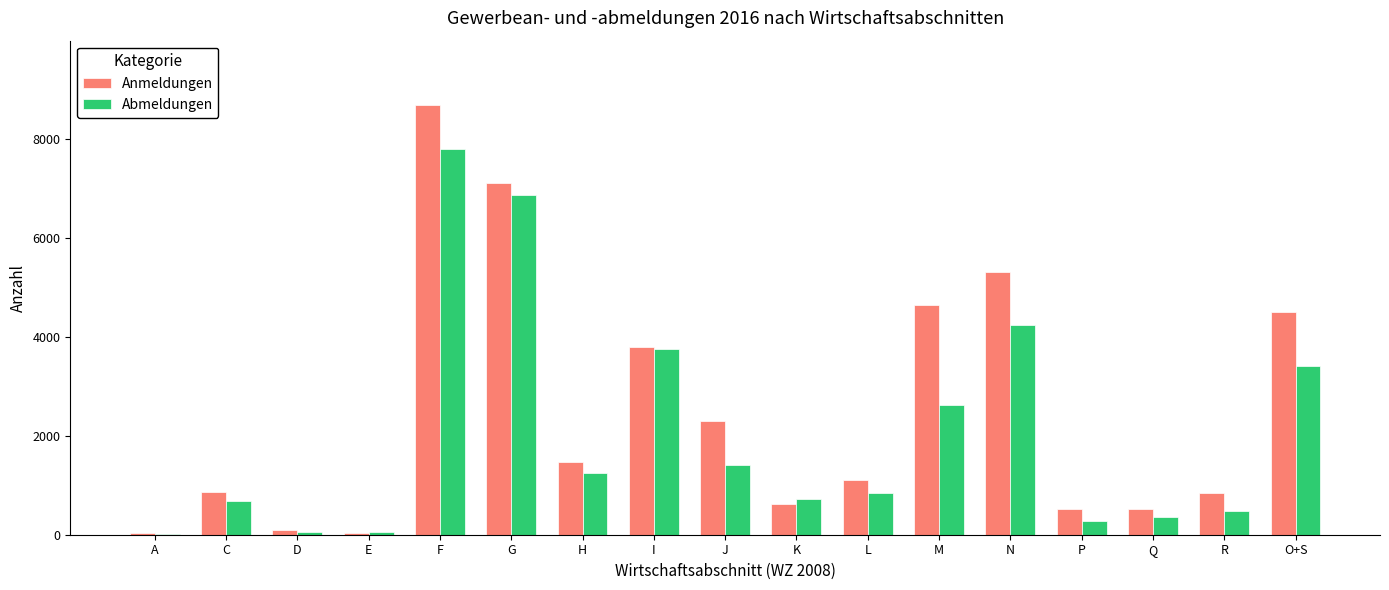

Which series has the largest total across all categories?

Anmeldungen